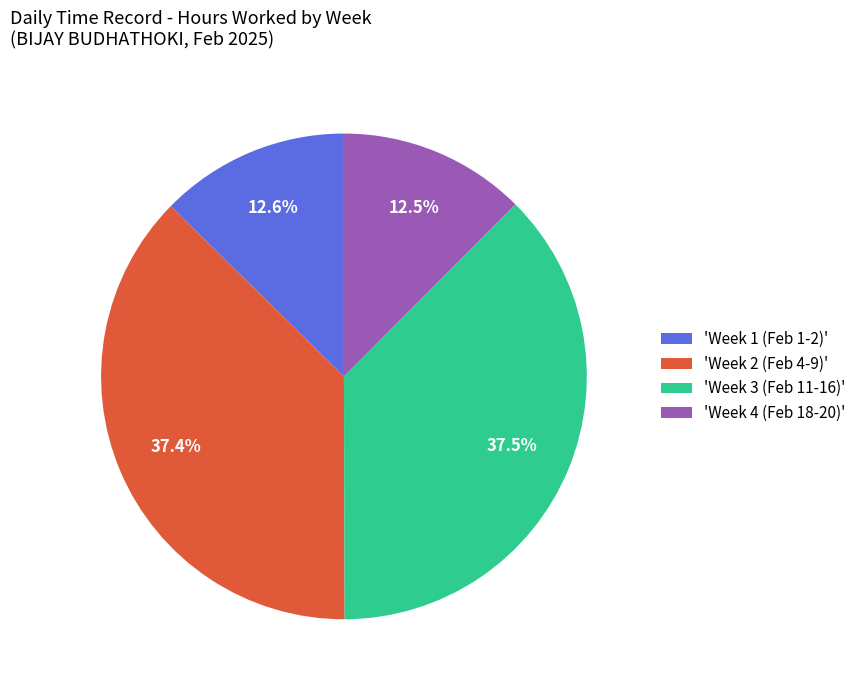

What is the total percentage of 'Week 4 (Feb 18-20)' and 'Week 2 (Feb 4-9)'?

49.9%